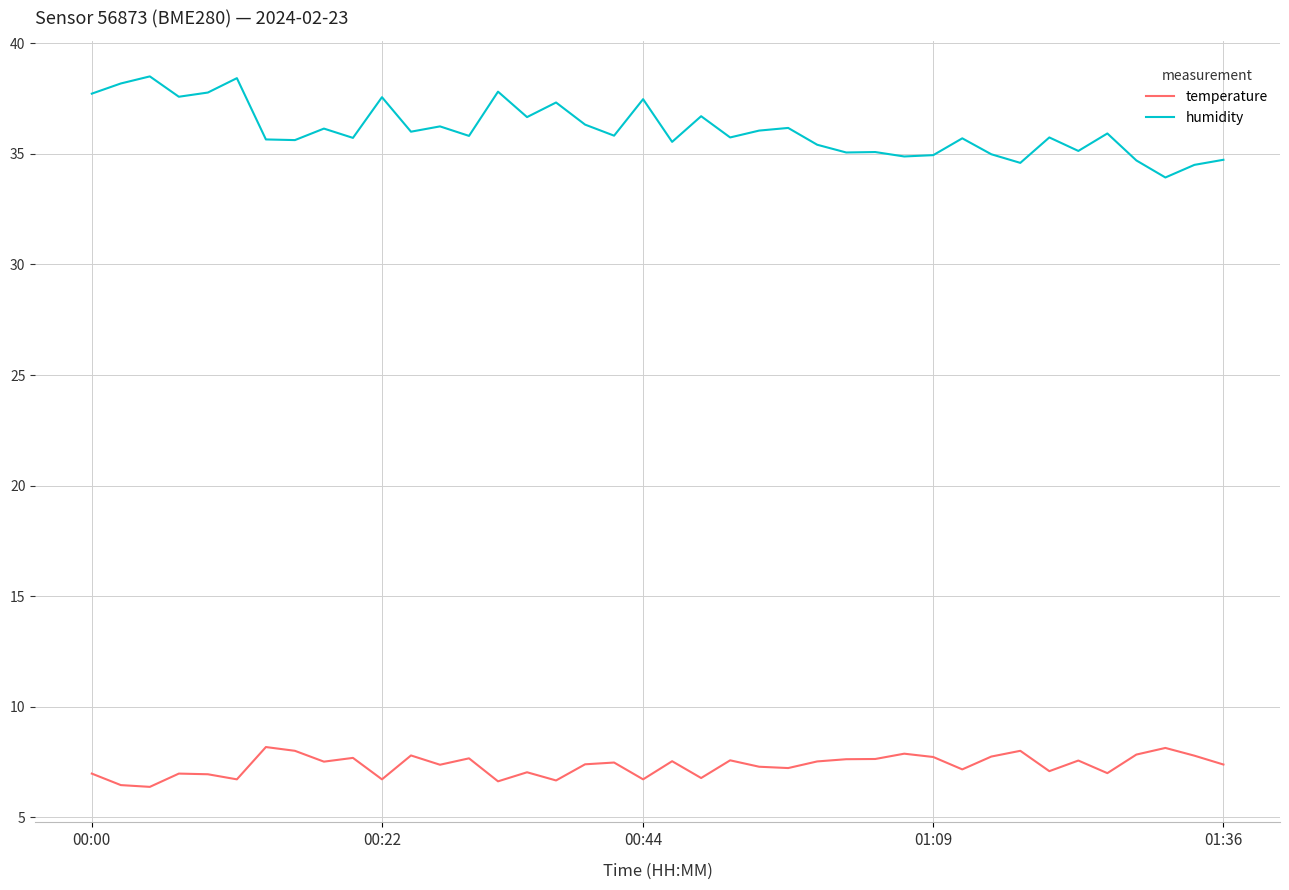

True or false: temperature and humidity intersect in this chart.

False